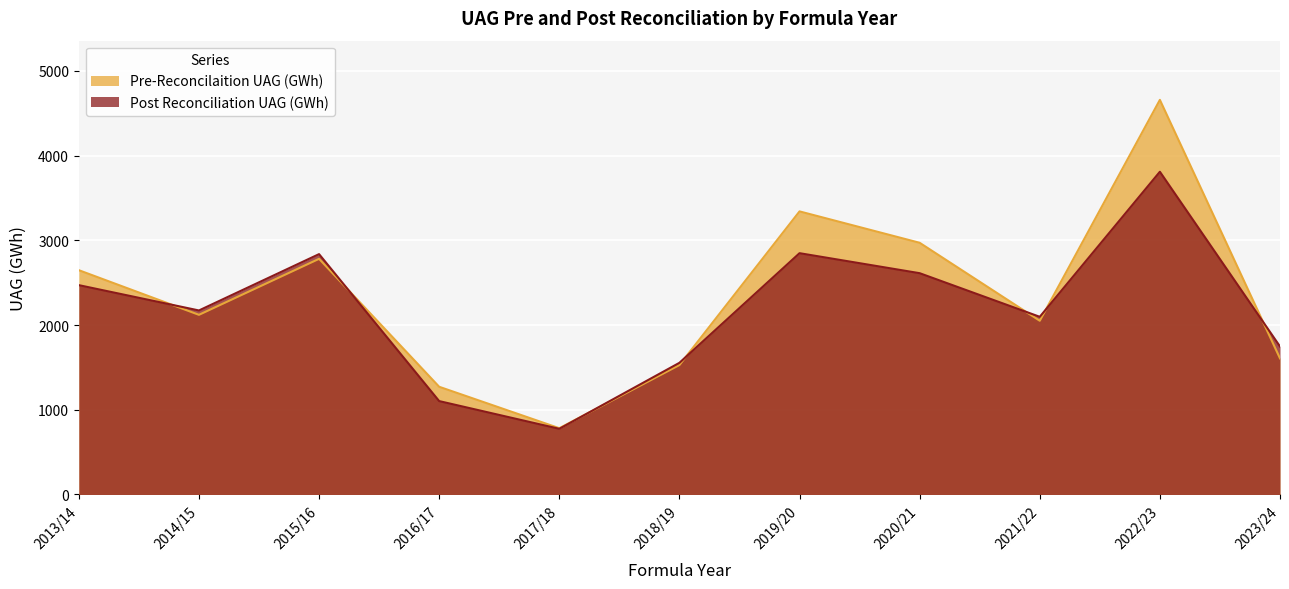

At which category is the sum across all series the highest?

2022/23